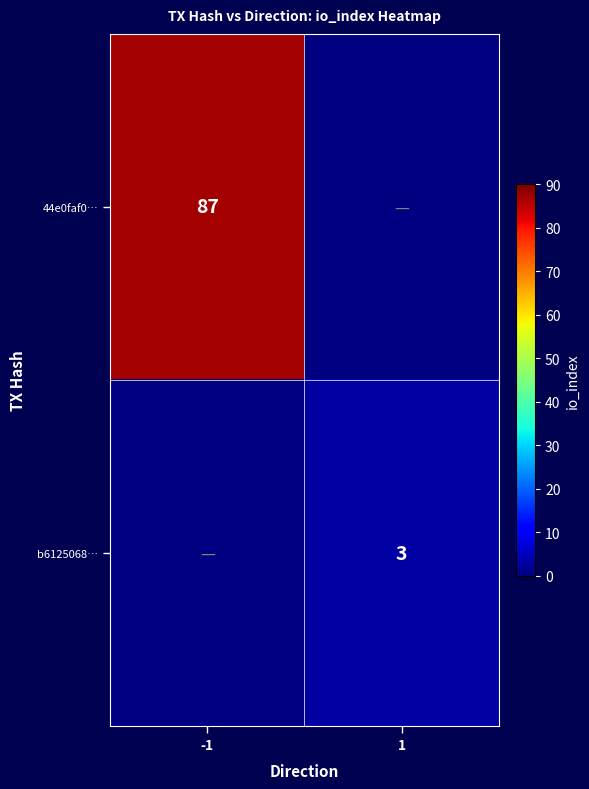

The 44e0faf0… series shows 49 at -1. True or false?

False